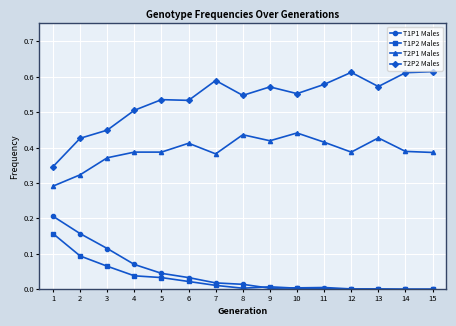

The T1P2 Males series shows 0.0 at 9. True or false?

True